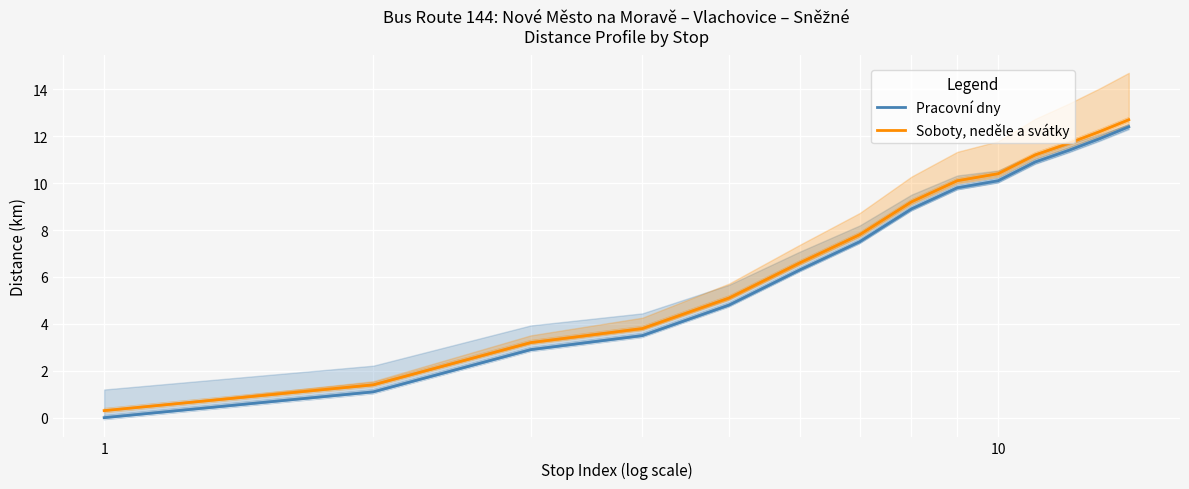

Count the number of data series in this chart.

2